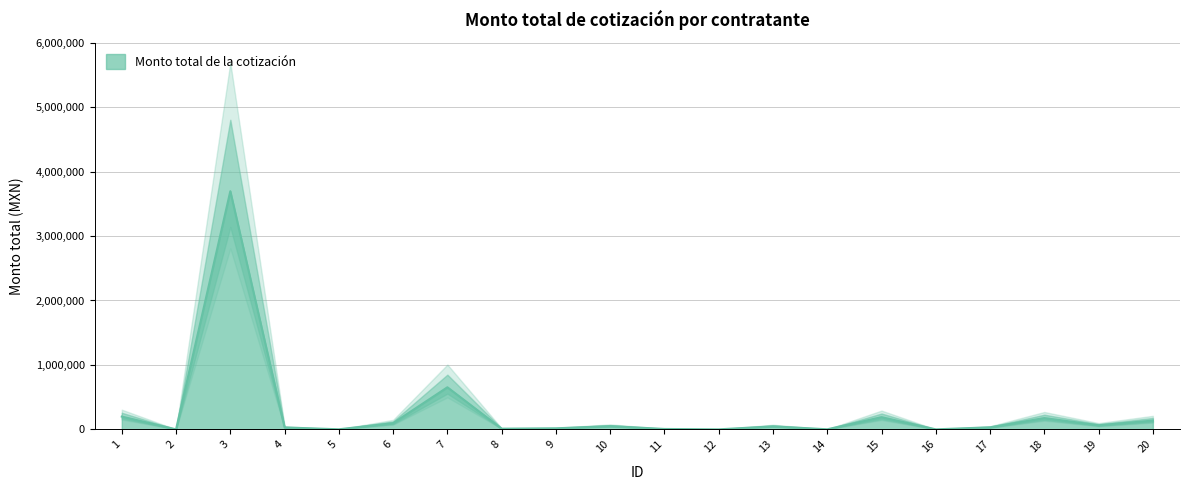

Where does the data first go above 46400?

1